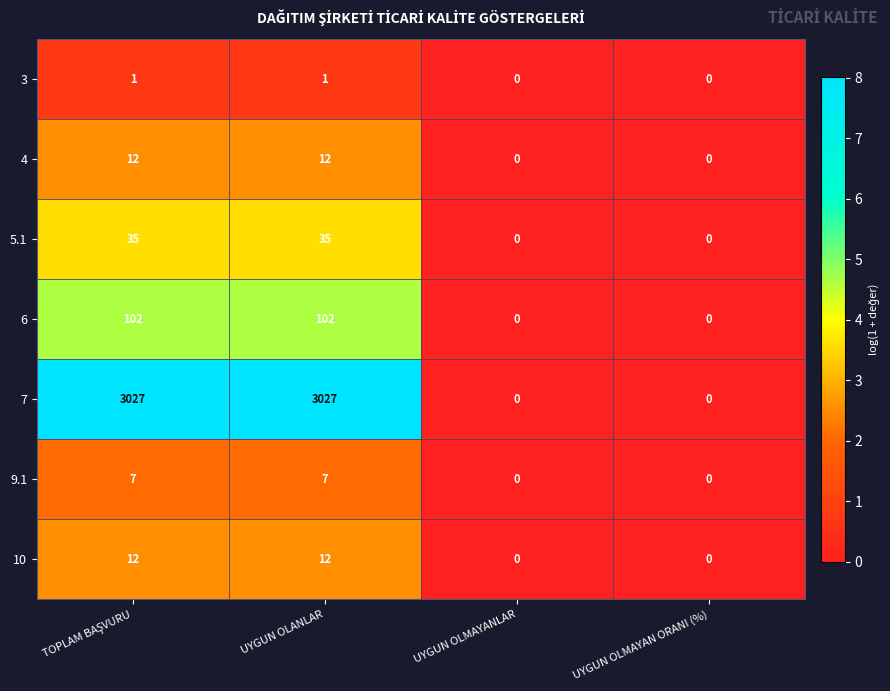

At how many categories does at least one series exceed 6?

2